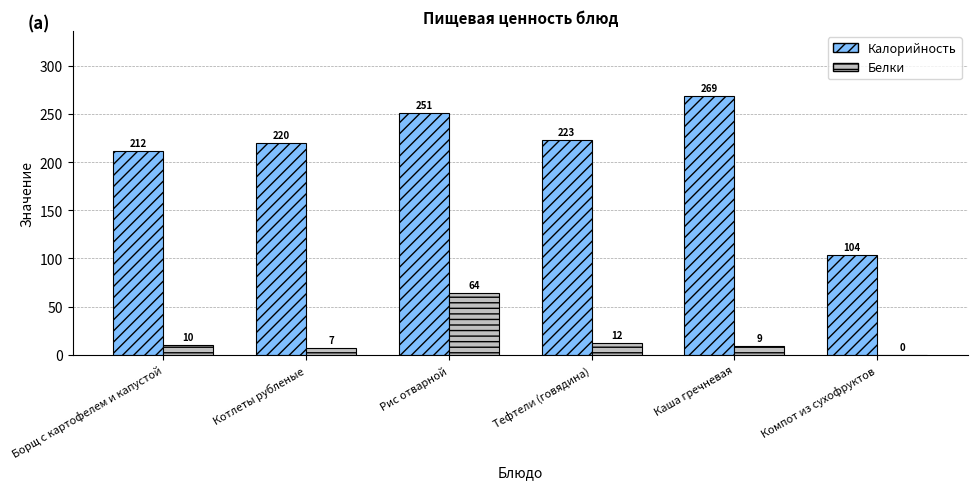

Is the value of Белки at Борщ с картофелем и капустой greater than the value of Калорийность at Рис отварной?

No